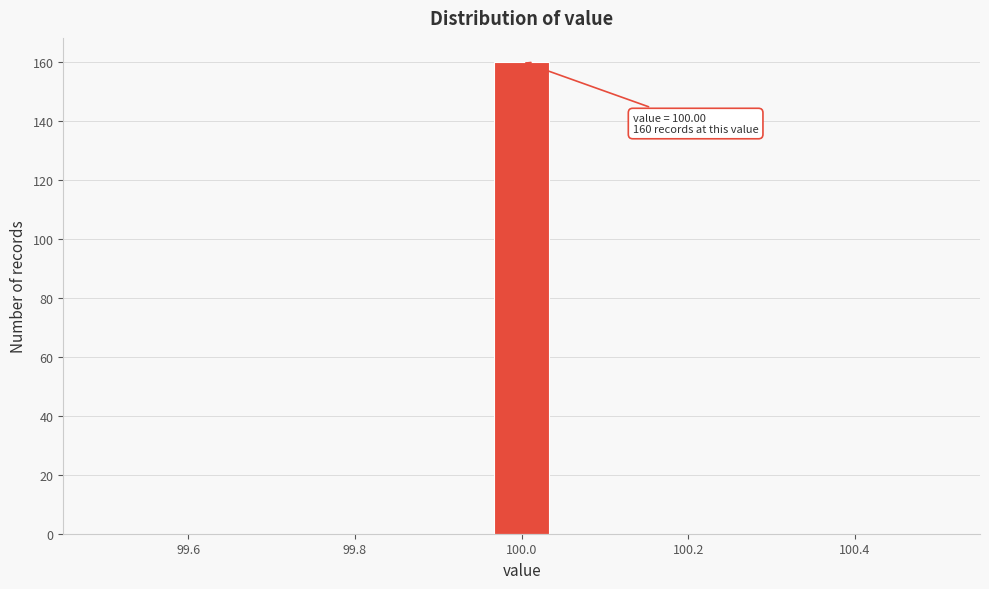

Read against the x-axis, roughly where is the centre of the tallest bar?

100.00